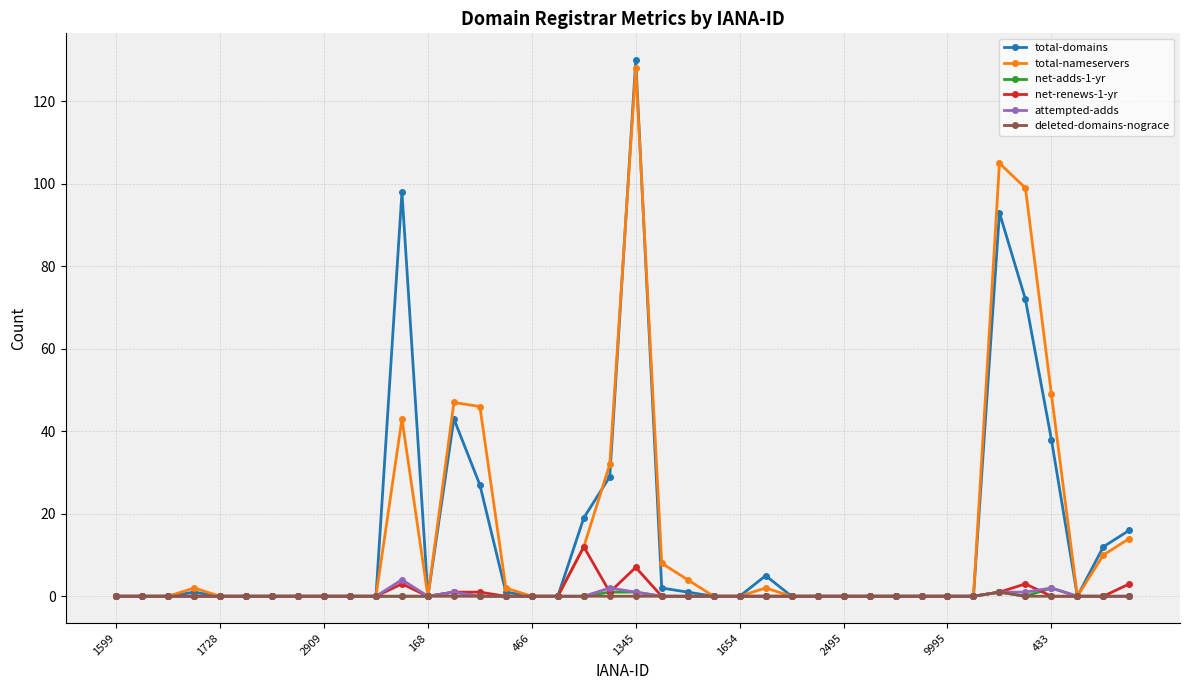

What is the maximum value for total-domains?

130